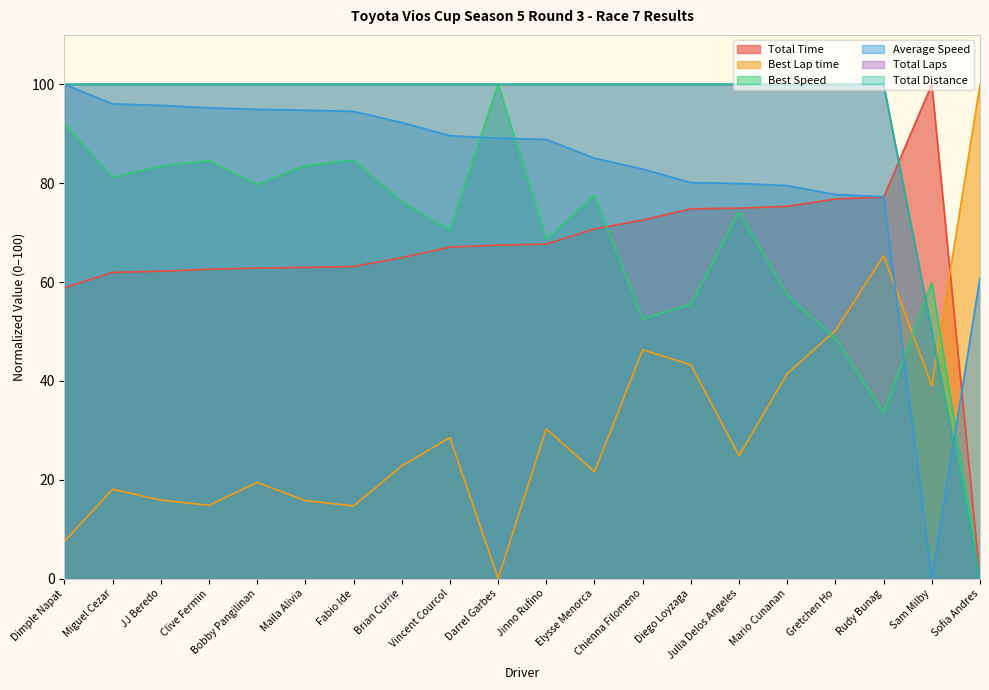

Is the value of Total Distance at Maila Alivia greater than the value of Best Lap time at Miguel Cezar?

Yes